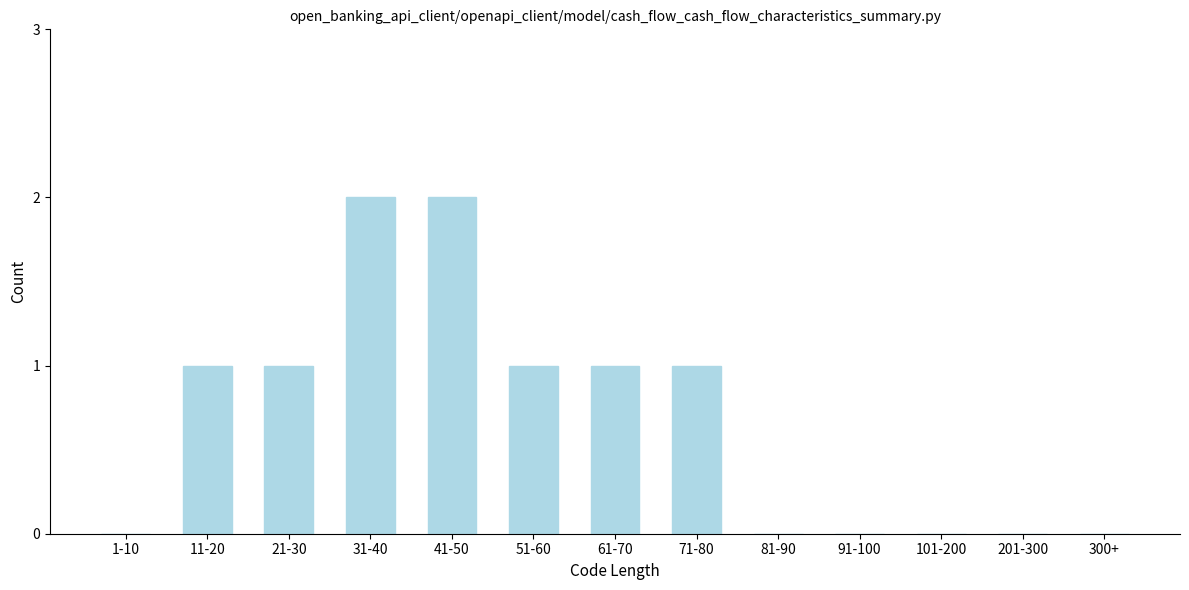

Reading left to right, transcribe all the data shown in this chart.

1-10=0	11-20=1	21-30=1	31-40=2	41-50=2	51-60=1	61-70=1	71-80=1	81-90=0	91-100=0	101-200=0	201-300=0	300+=0